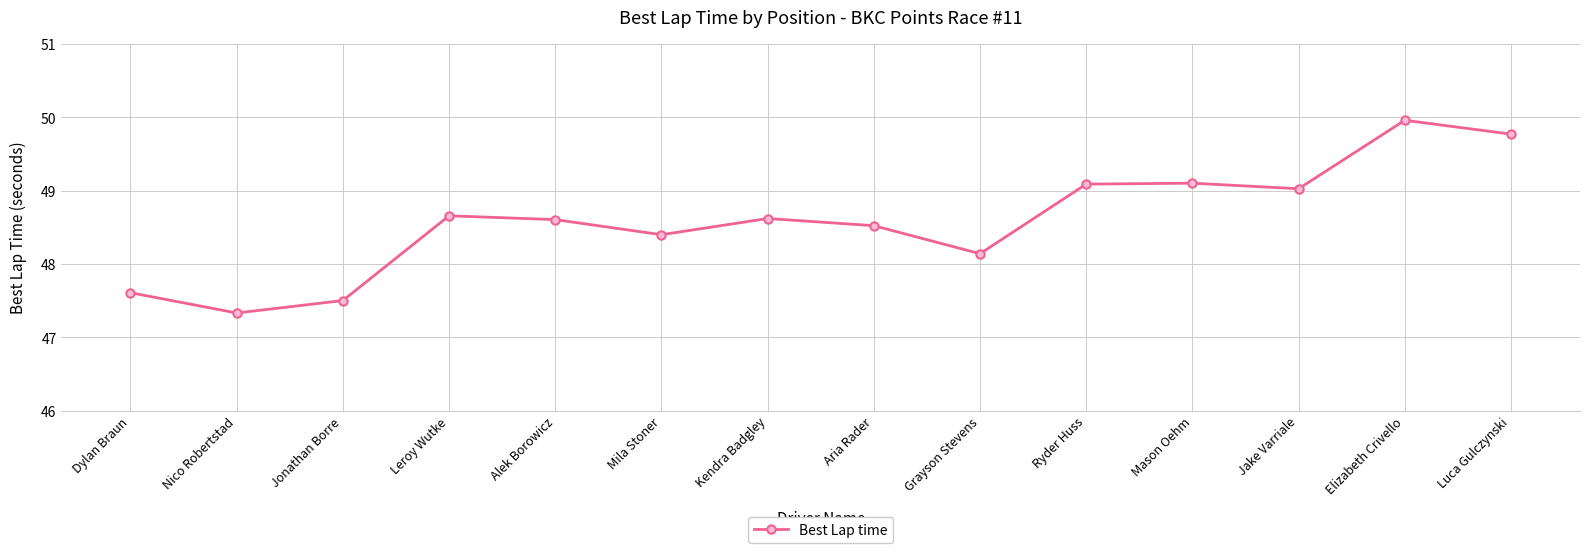

Which label corresponds to the smallest value in the chart?

Nico Robertstad